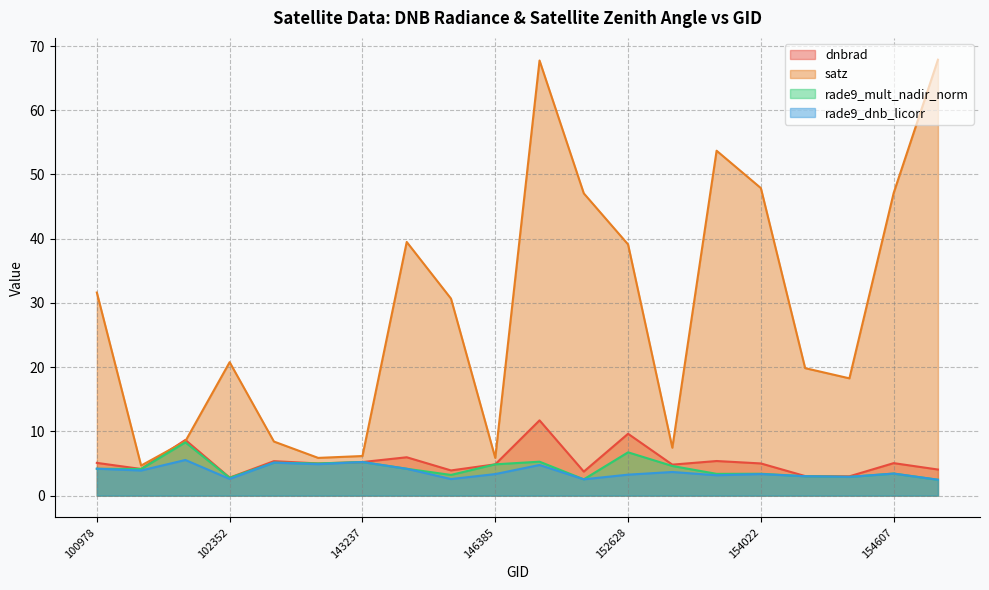

True or false: dnbrad and satz cross at least once.

True